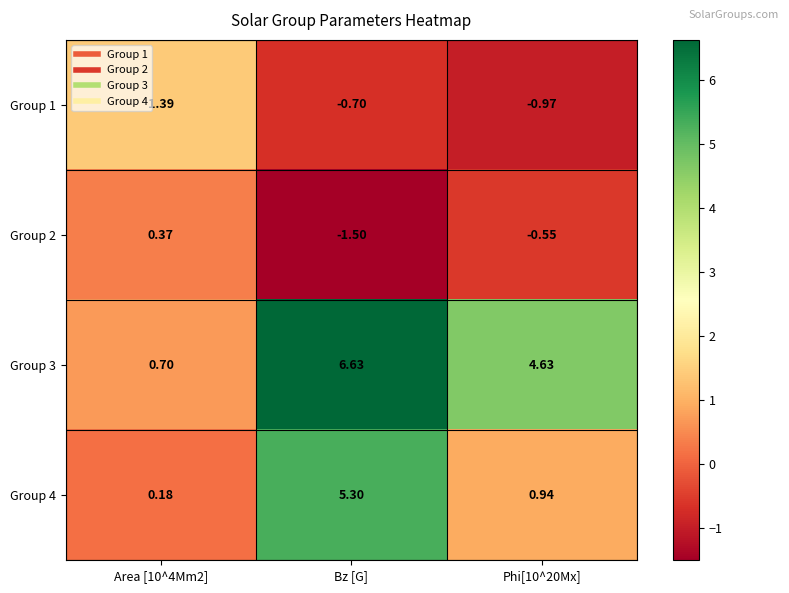

Which category has the lowest value across all series?

Bz [G]